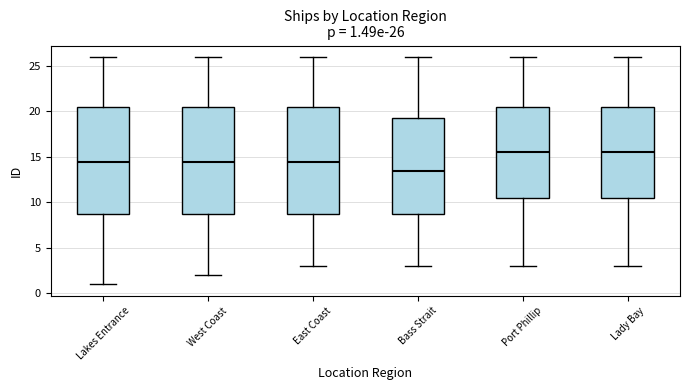

Which box has the lowest median line?

Bass Strait